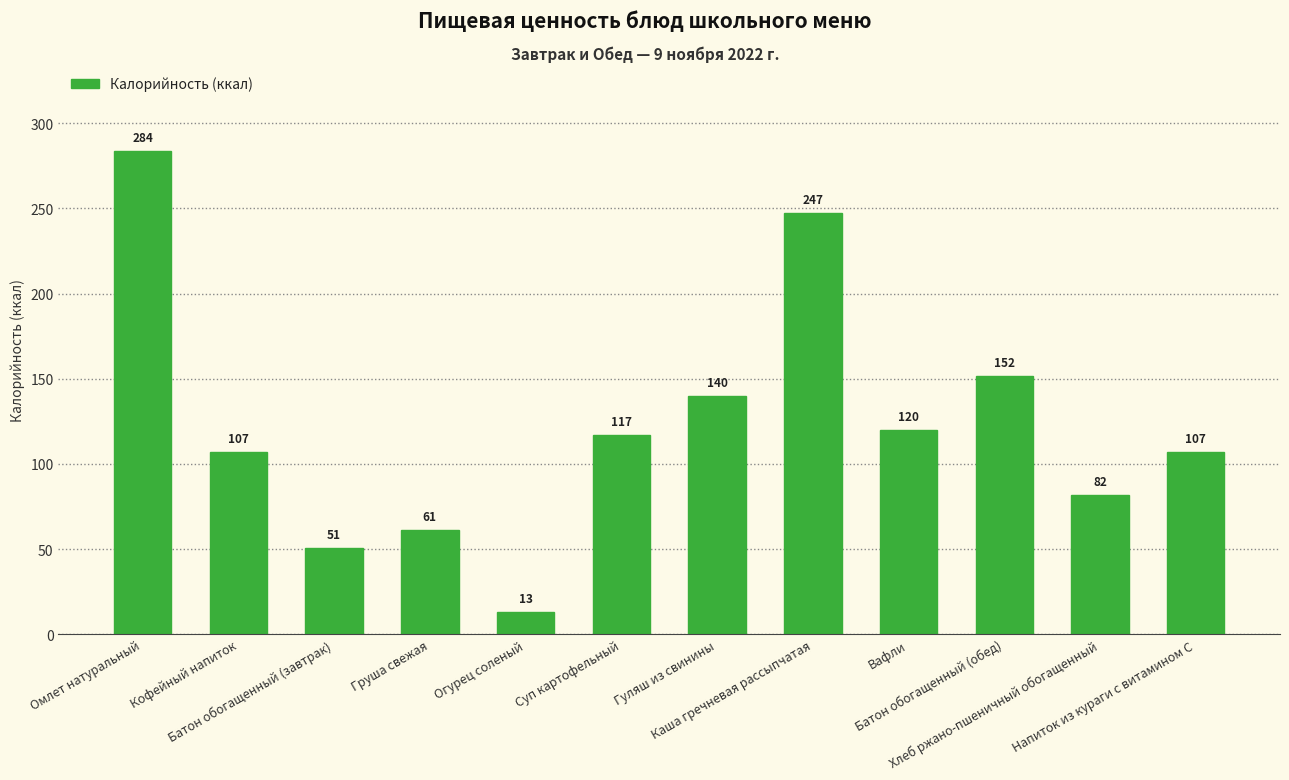

What is the difference between the values at Суп картофельный and Батон обогащенный (обед)?

34.8